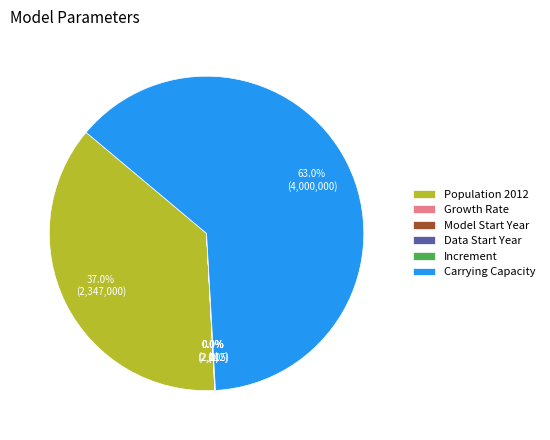

The Population 2012 slice represents 37% of the pie. True or false?

True